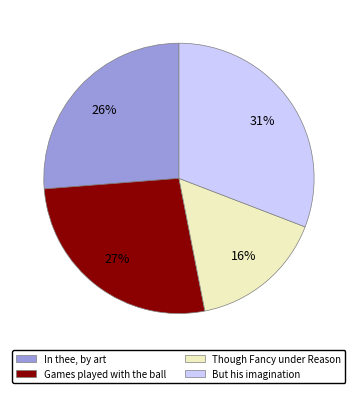

The But his imagination slice represents 31% of the pie. True or false?

True